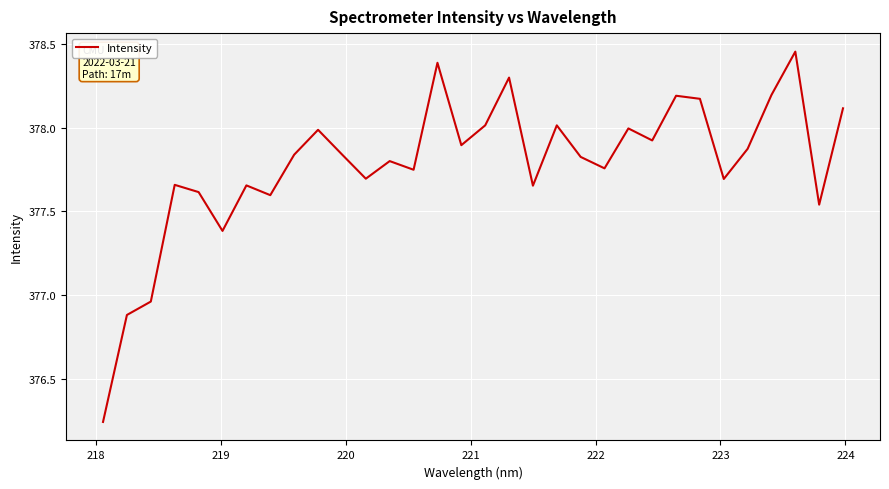

What is the difference between the maximum and minimum values?

2.2